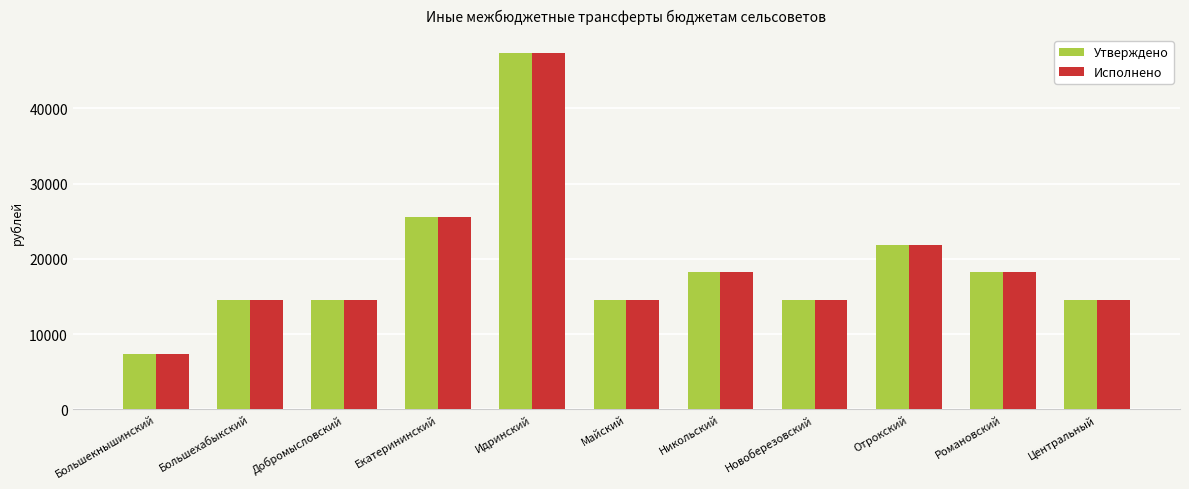

What is the total value across all series at Майский?

29154.2